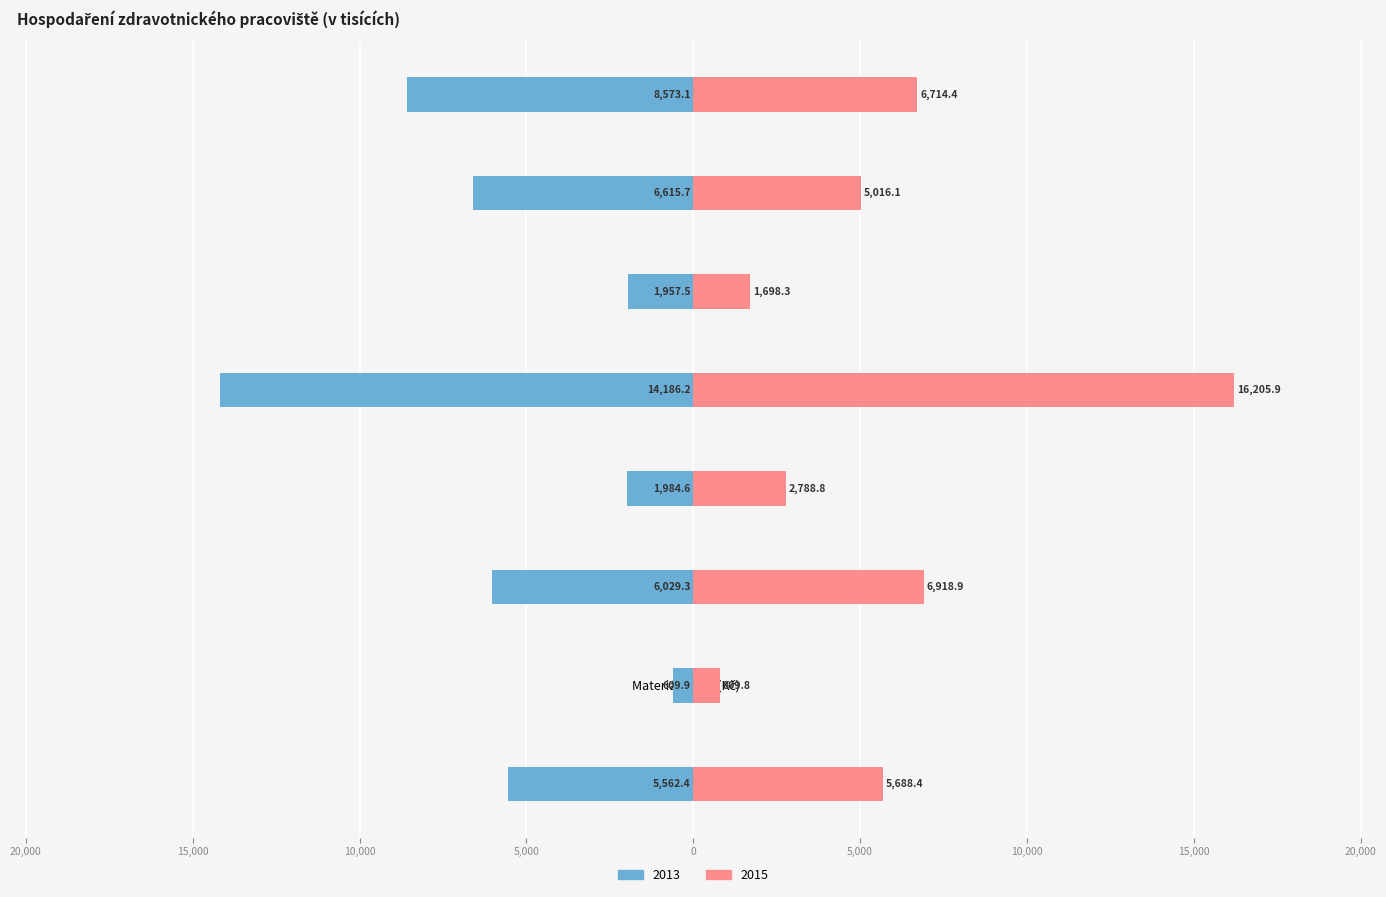

Are the bars horizontal?

Yes